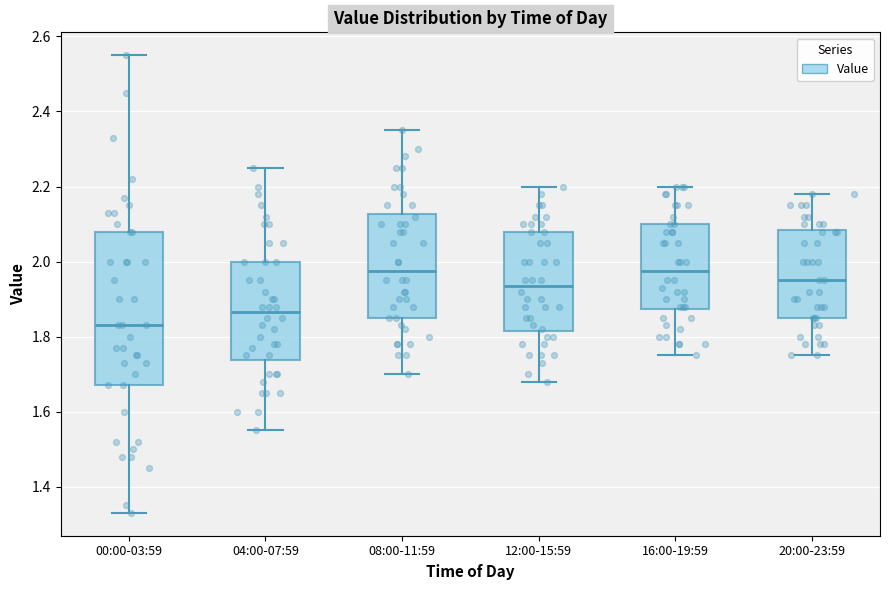

Which box is the tallest, from its lower edge to its upper edge?

00:00-03:59